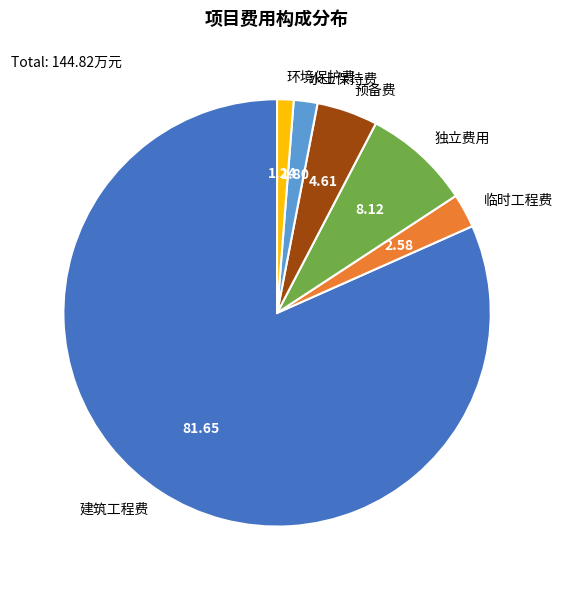

Does 建筑工程费 represent more than half of the total?

Yes